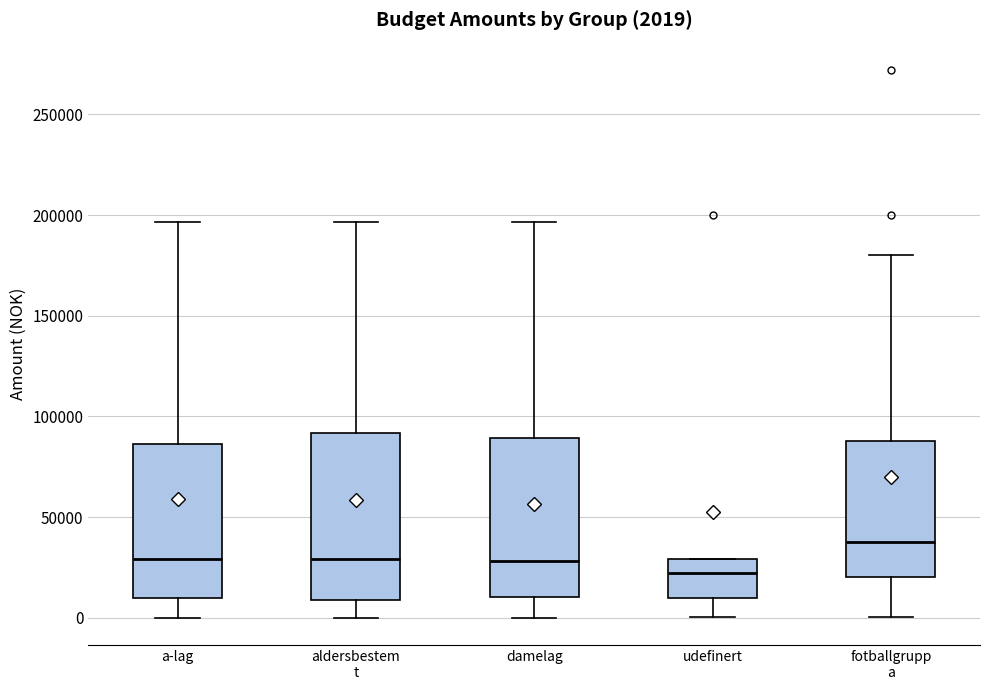

Which box's median line is the lowest?

udefinert